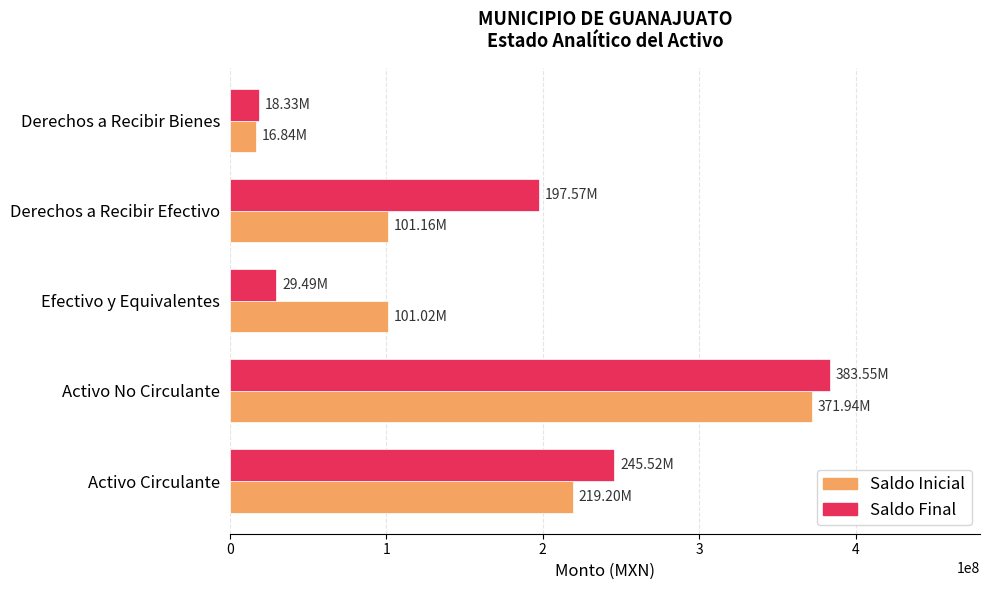

Which category has the lowest value in the Saldo Inicial series?

Derechos a Recibir Bienes